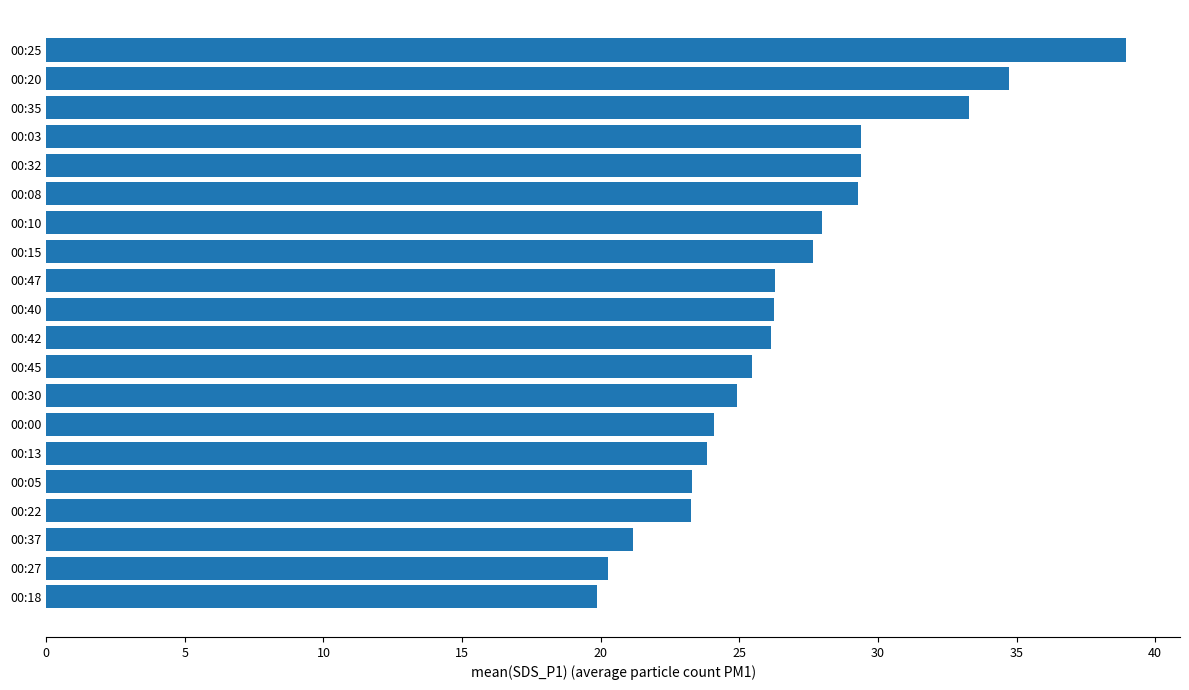

What is the change in value from 00:47 to 00:10?

+1.7